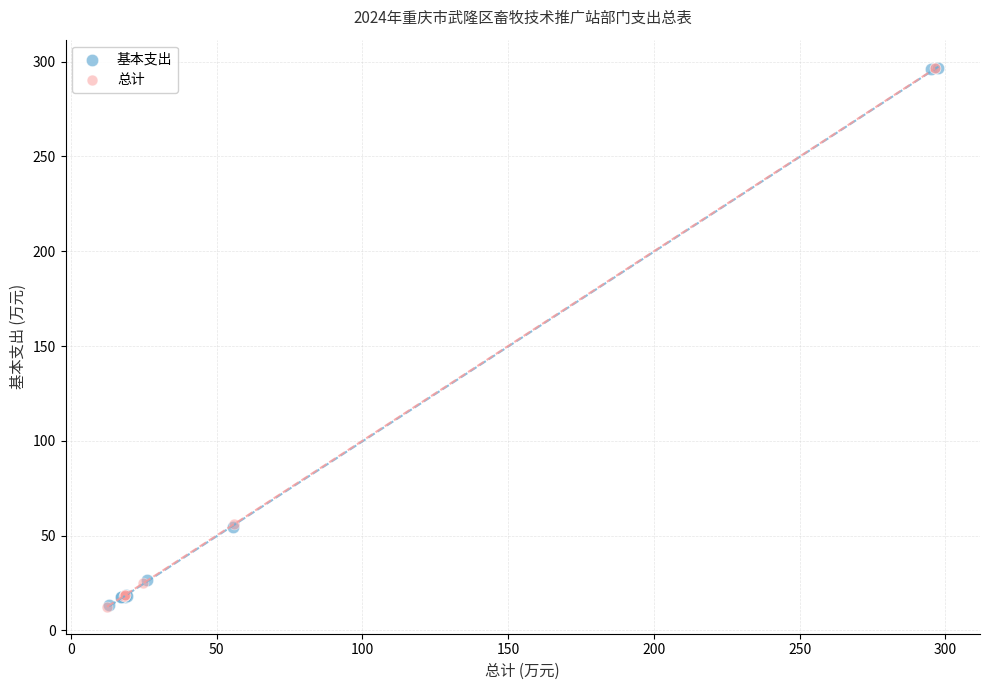

What are all the series names shown in the legend?

基本支出, 总计